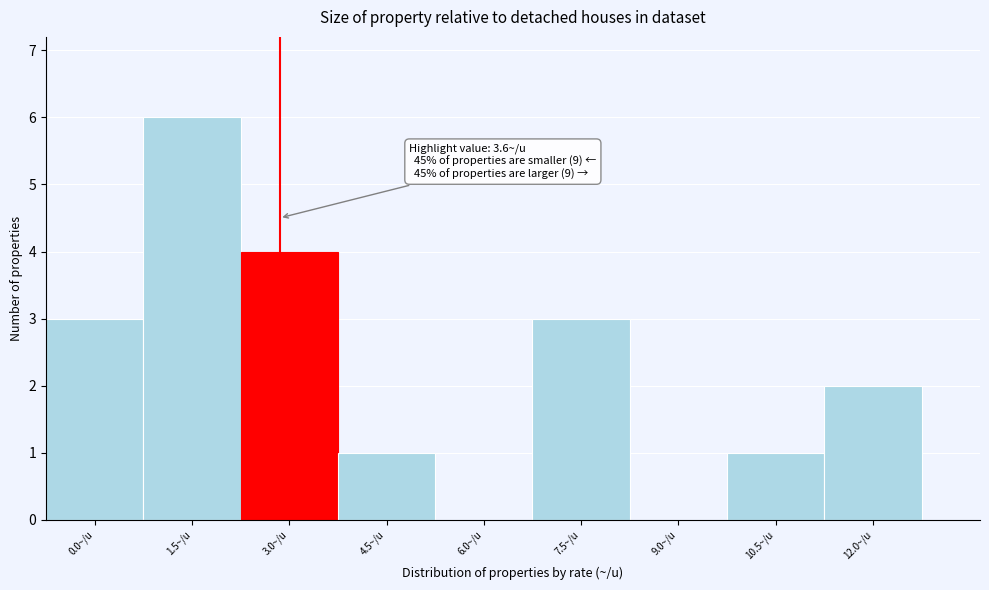

Reading right to left, list all the values displayed in this chart.

12.0~/u=2	10.5~/u=1	9.0~/u=0	7.5~/u=3	6.0~/u=0	4.5~/u=1	3.0~/u=4	1.5~/u=6	0.0~/u=3